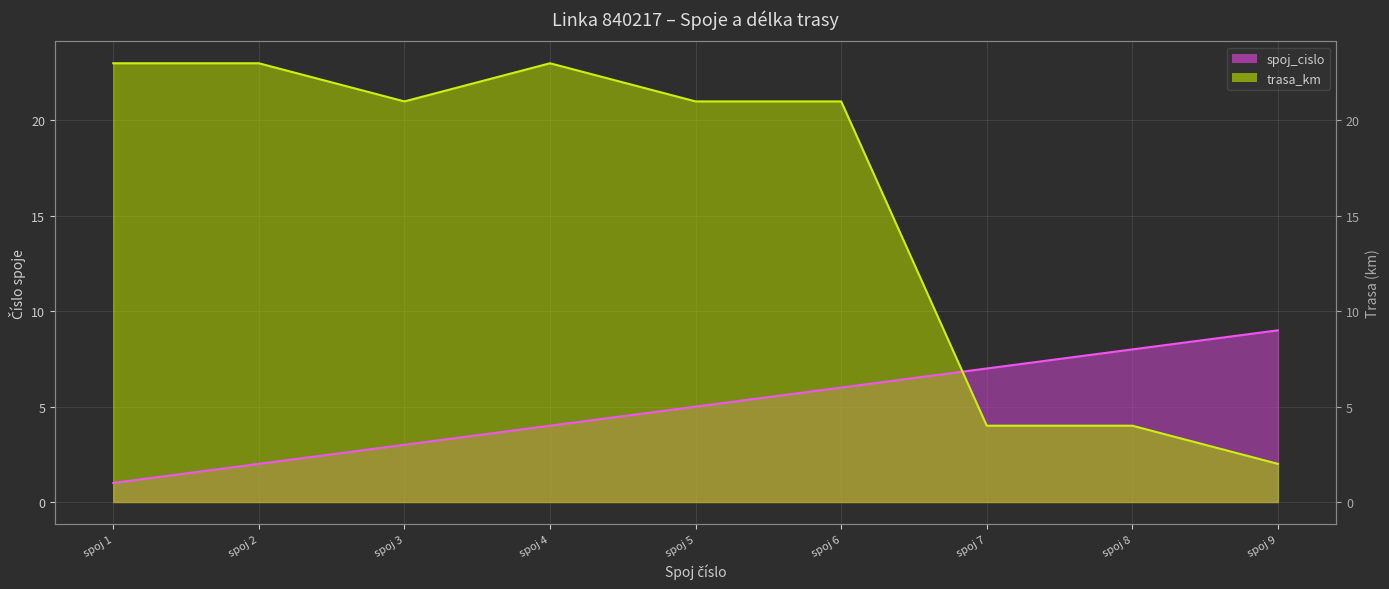

Rank the series at spoj 9 from highest to lowest value.

spoj_cislo, trasa_km